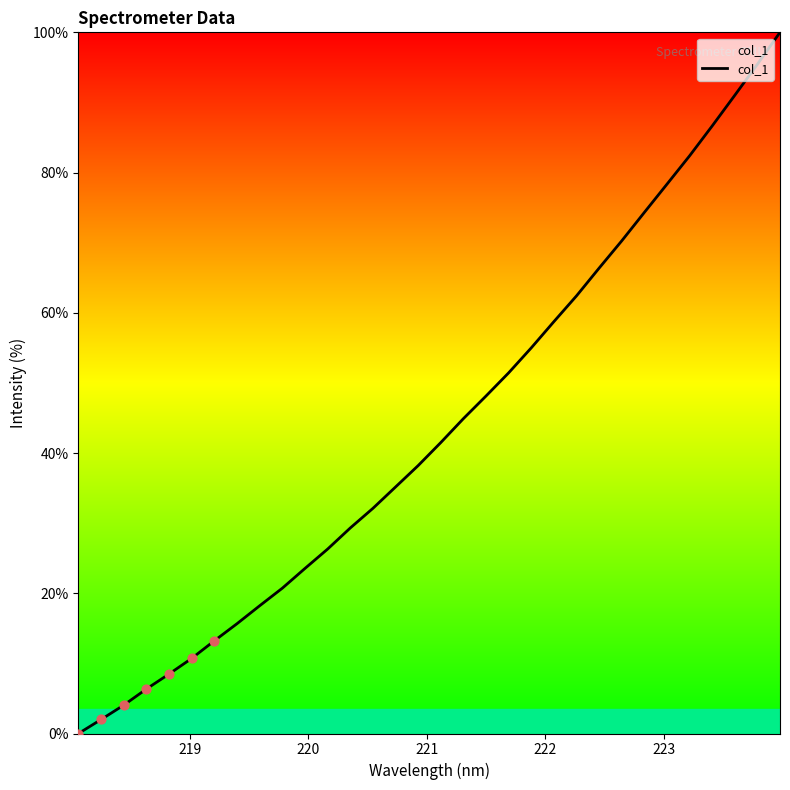

What is the maximum value shown in the chart?

100.0